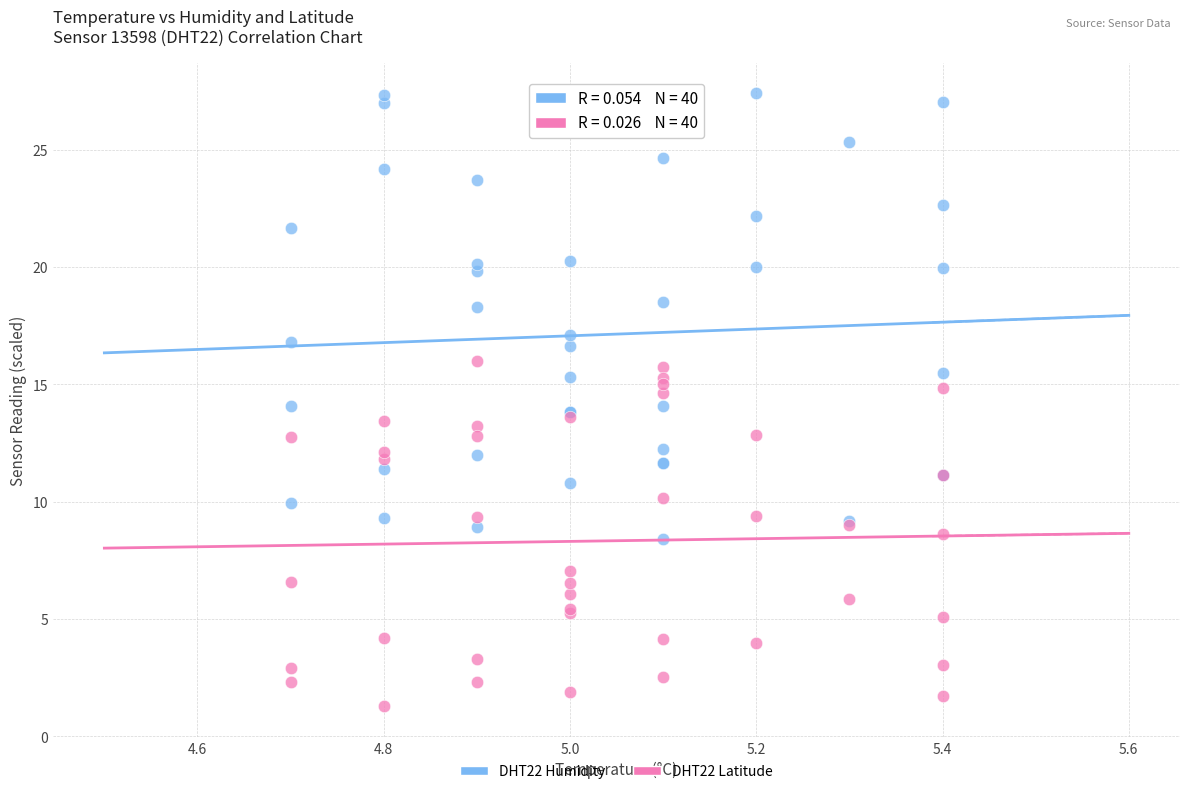

What are all the series names shown in the legend?

DHT22 Humidity, DHT22 Latitude